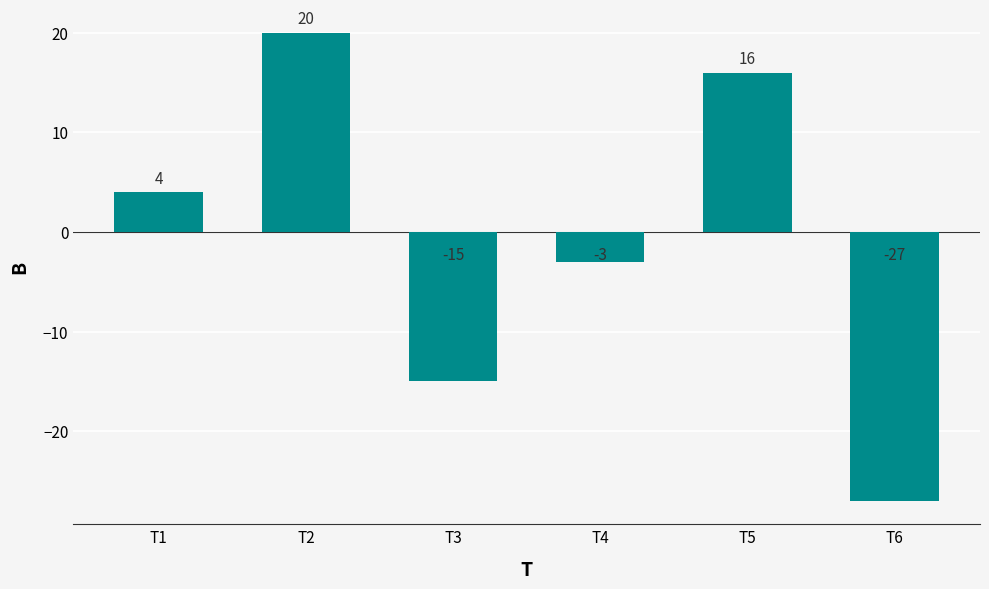

Between T2 and T3, which is larger?

T2